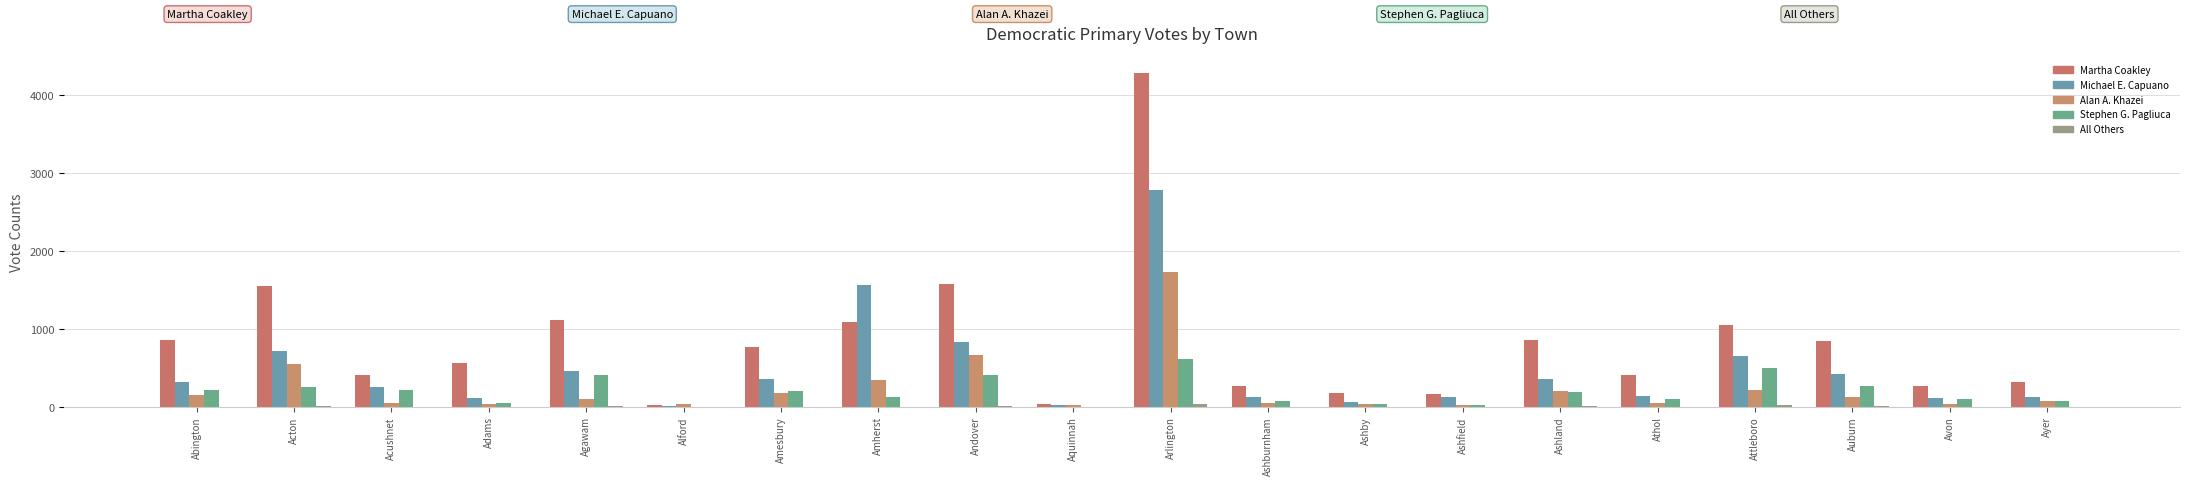

How many series are shown in this chart?

5